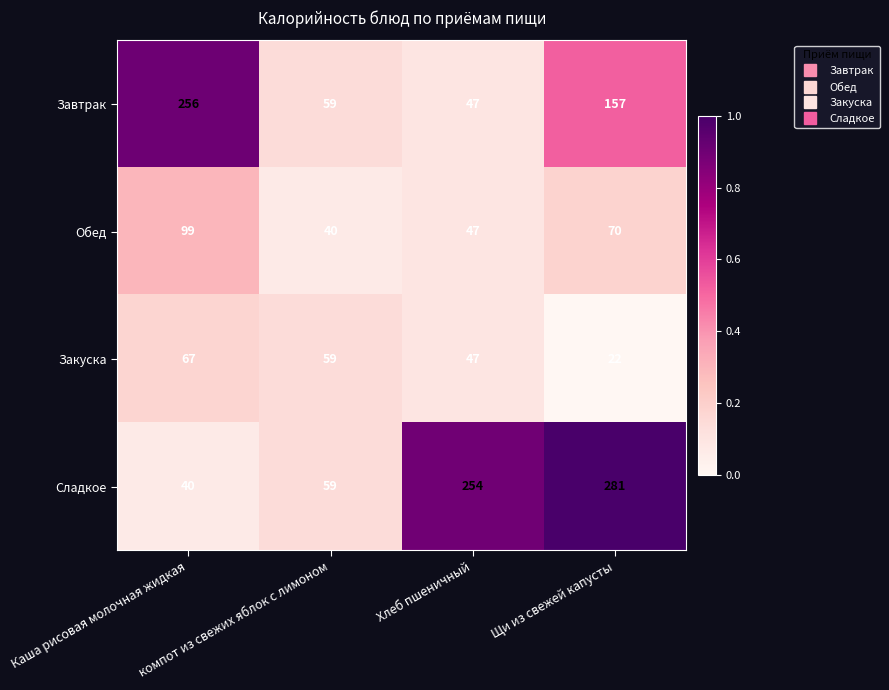

Where is Закуска nearest to the value 44?

Хлеб пшеничный